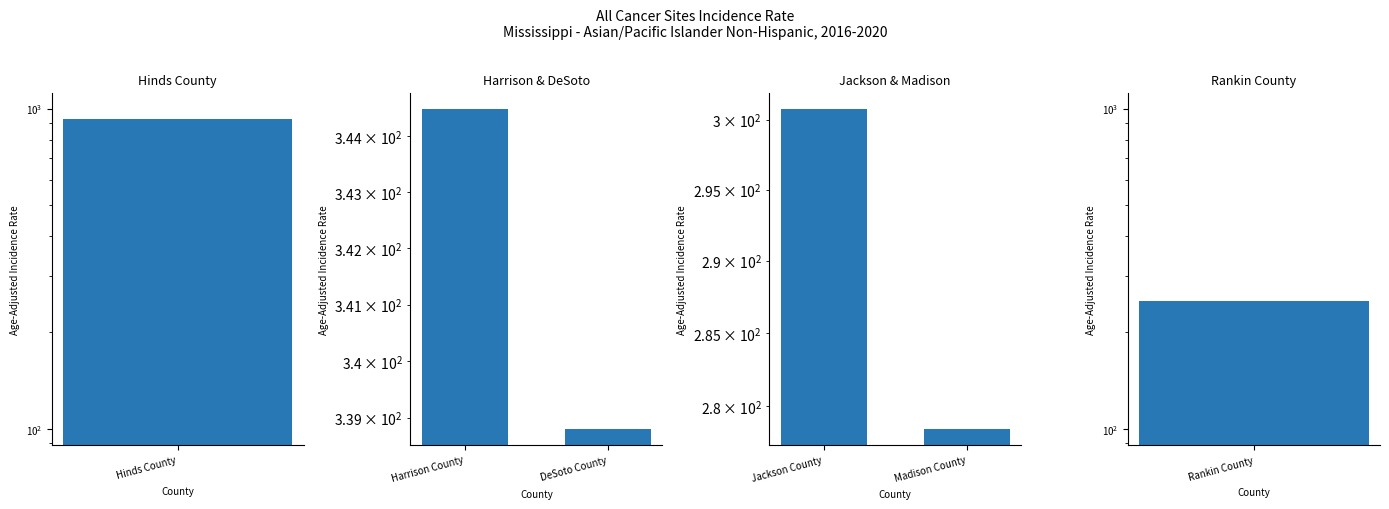

What is the maximum value for Harrison & DeSoto?

344.5